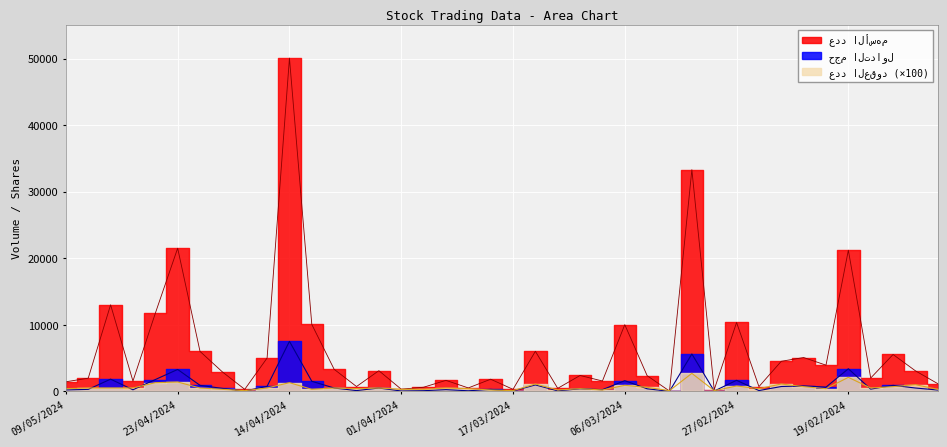

Which series has the widest spread of values?

عدد الأسهم